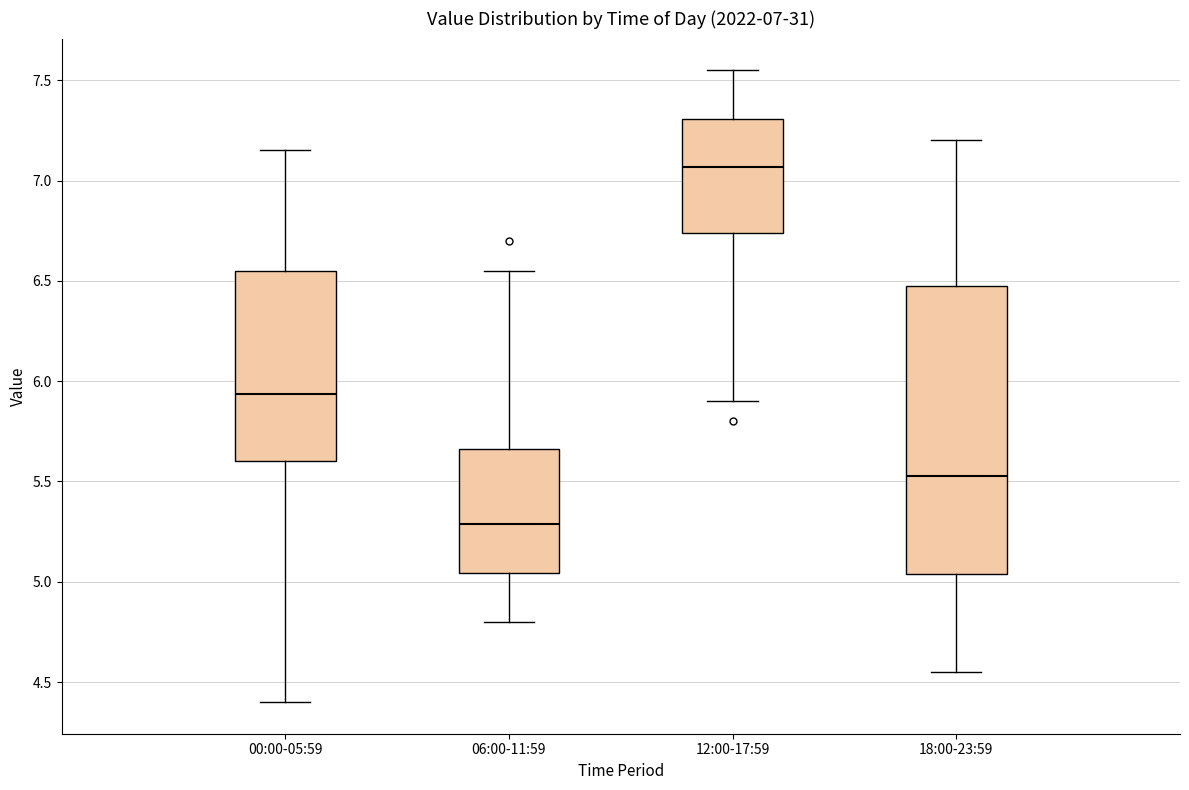

Which box has the lowest median line?

06:00-11:59